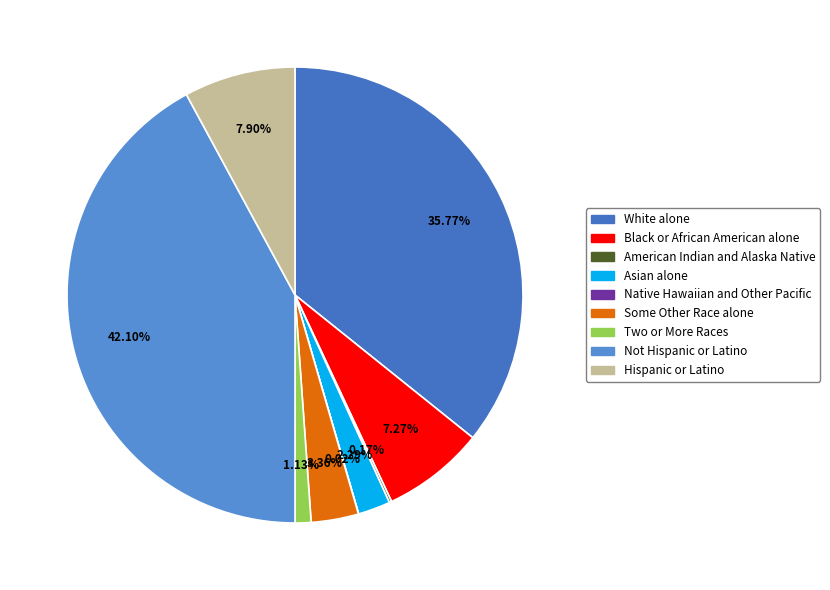

How many slices are in this pie chart?

9